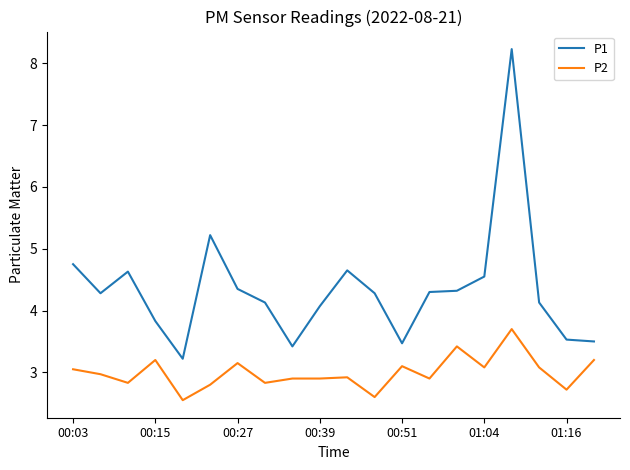

What is the minimum value for P1?

3.2